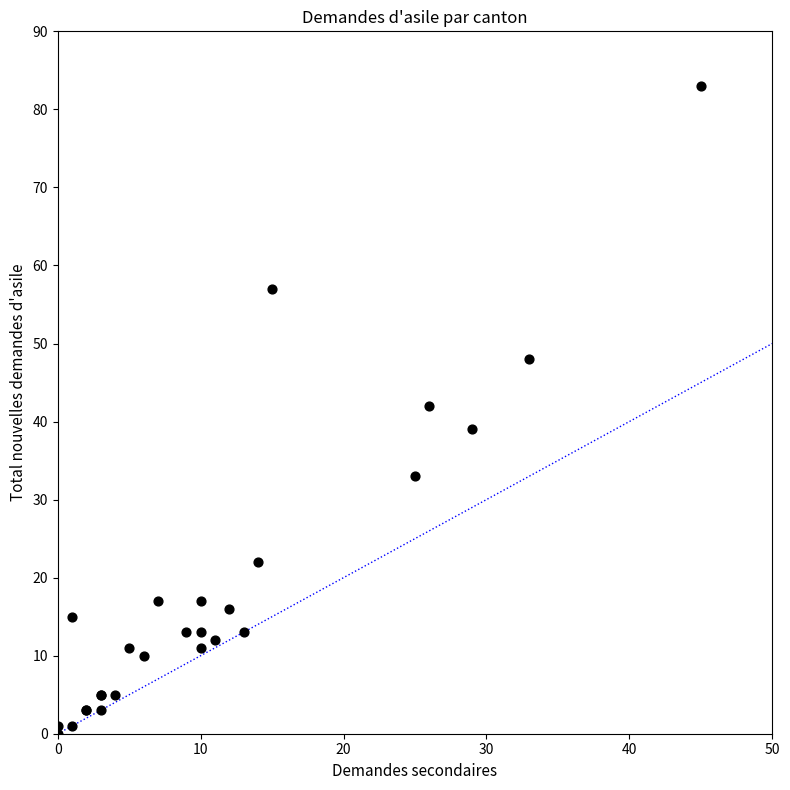

What Y value in the scatter plot is closest to 41?

42